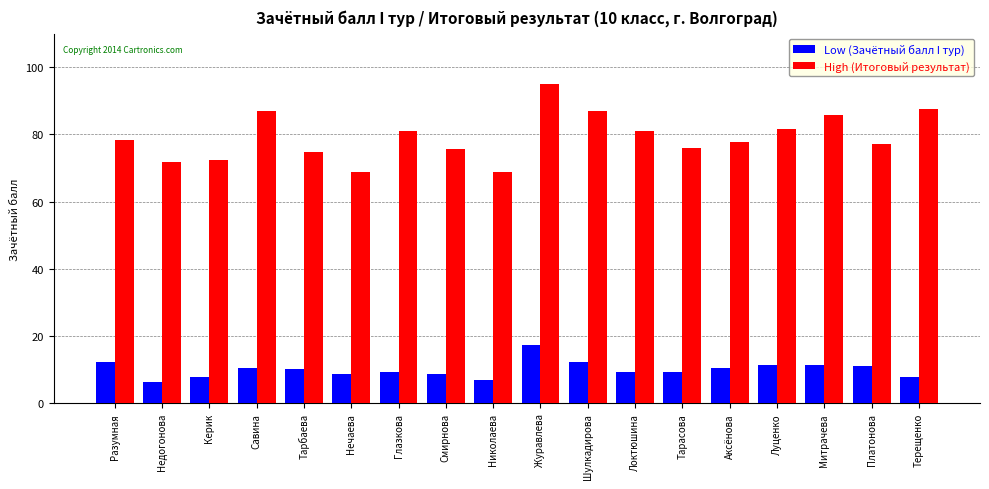

At which label does Low (Зачётный балл I тур) first exceed 10?

Разумная